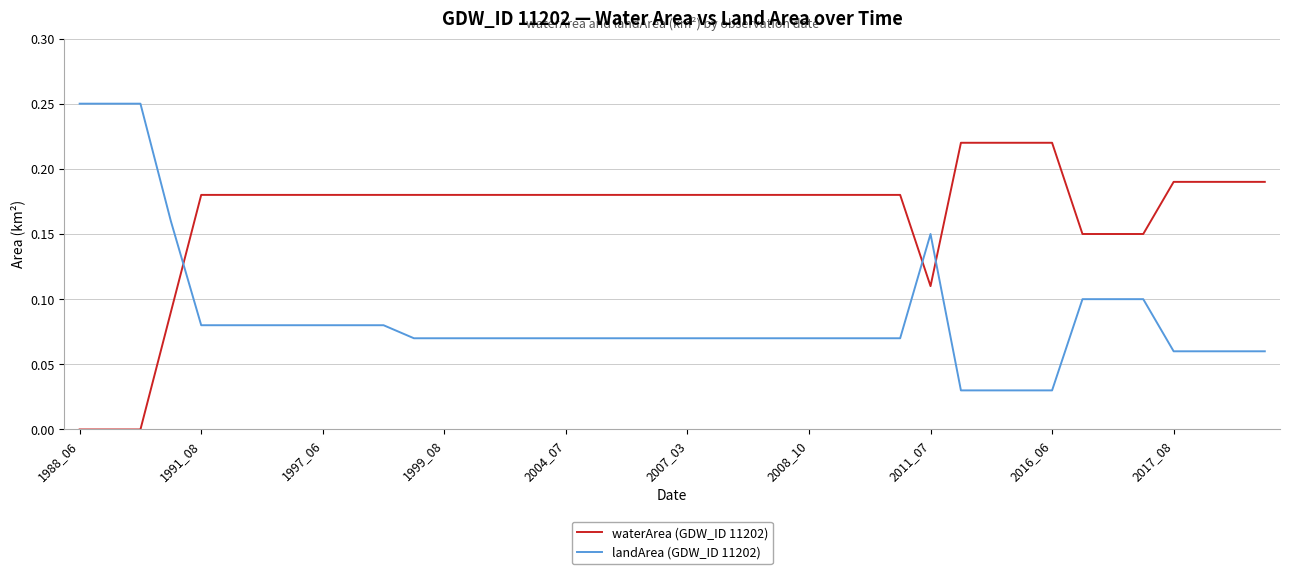

Which series has the largest total across all categories?

waterArea (GDW_ID 11202)